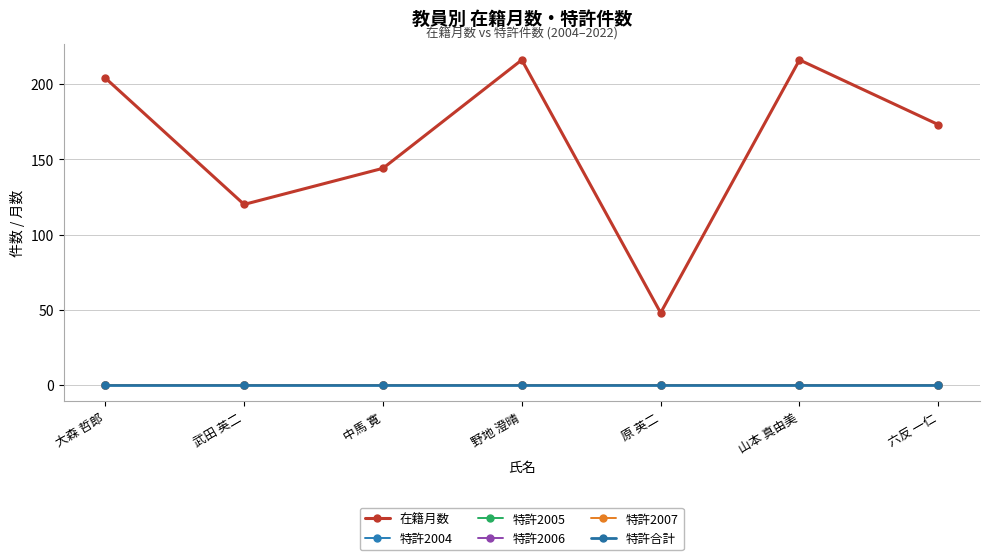

Reading right to left, list all the values displayed in this chart.

在籍月数: 六反 一仁=173	山本 真由美=216	原 英二=48	野地 澄晴=216	中馬 寛=144	武田 英二=120	大森 哲郎=204
特許2004: 六反 一仁=0	山本 真由美=0	原 英二=0	野地 澄晴=0	中馬 寛=0	武田 英二=0	大森 哲郎=0
特許2005: 六反 一仁=0	山本 真由美=0	原 英二=0	野地 澄晴=0	中馬 寛=0	武田 英二=0	大森 哲郎=0
特許2006: 六反 一仁=0	山本 真由美=0	原 英二=0	野地 澄晴=0	中馬 寛=0	武田 英二=0	大森 哲郎=0
特許2007: 六反 一仁=0	山本 真由美=0	原 英二=0	野地 澄晴=0	中馬 寛=0	武田 英二=0	大森 哲郎=0
特許合計: 六反 一仁=0	山本 真由美=0	原 英二=0	野地 澄晴=0	中馬 寛=0	武田 英二=0	大森 哲郎=0